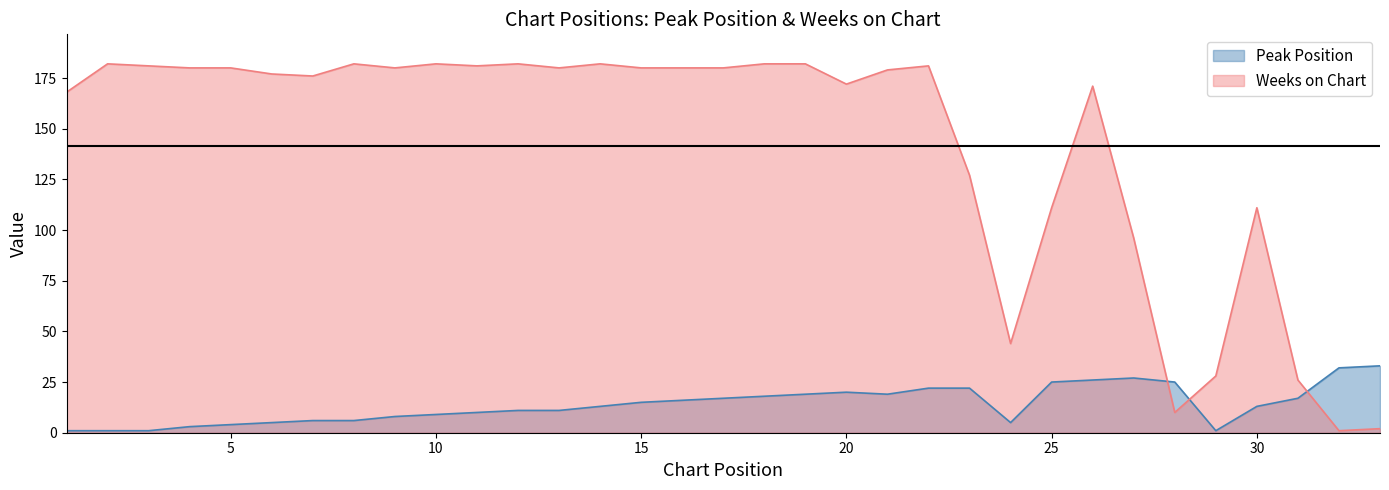

The Weeks on Chart series shows 38 at 29. True or false?

False